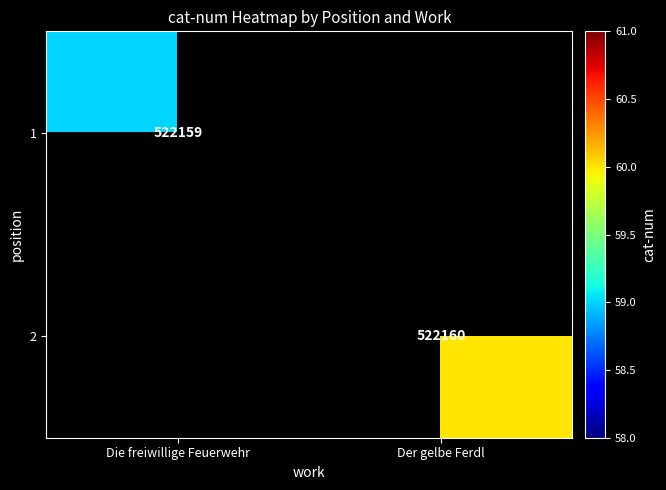

At how many categories does at least one series exceed 522159?

1